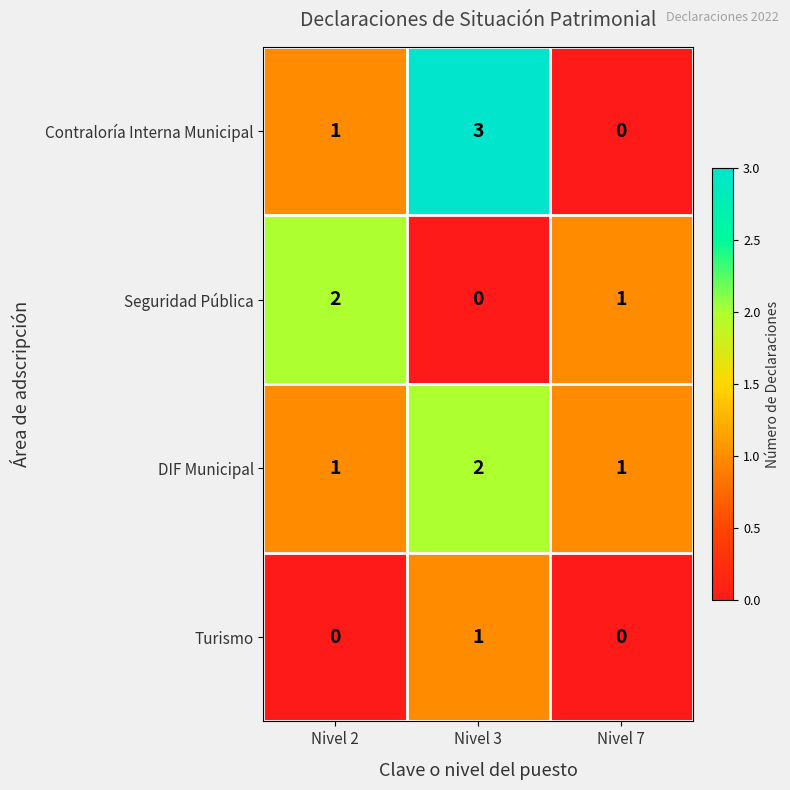

What value does the Contraloría Interna Municipal series have at Nivel 3?

3